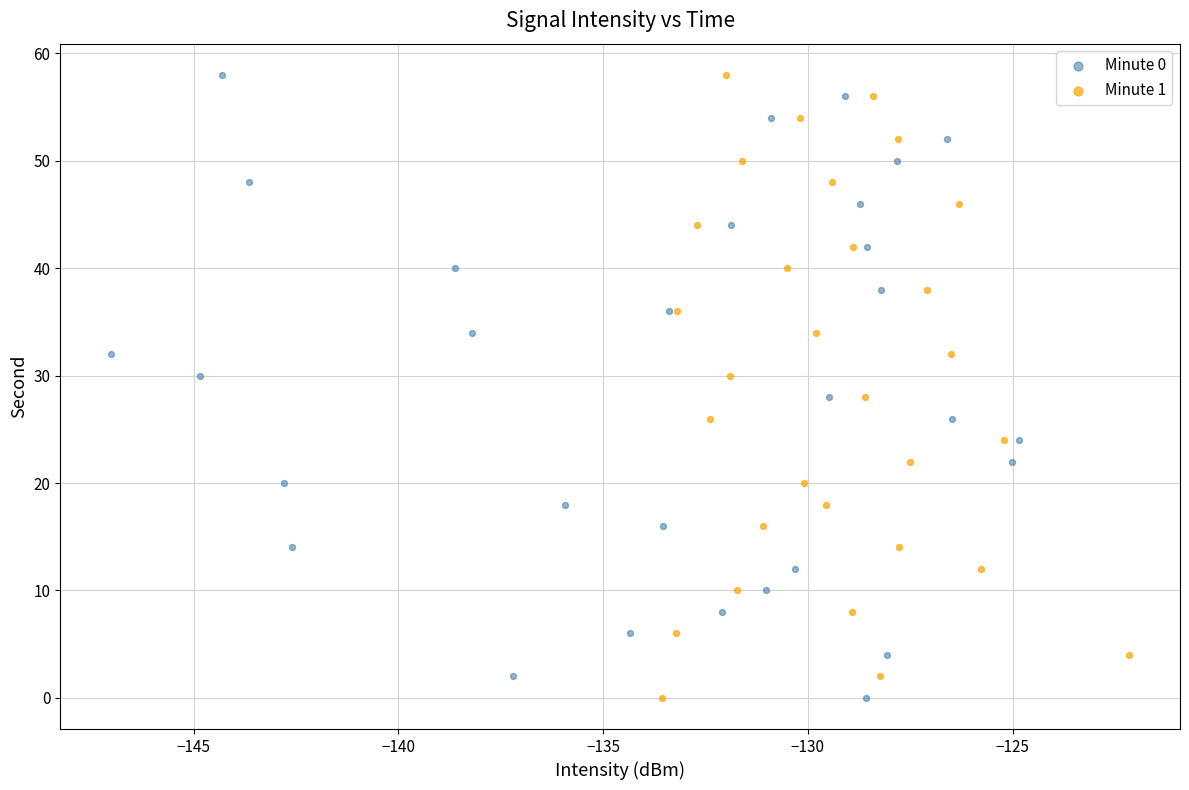

What are all the series names shown in the legend?

Minute 0, Minute 1